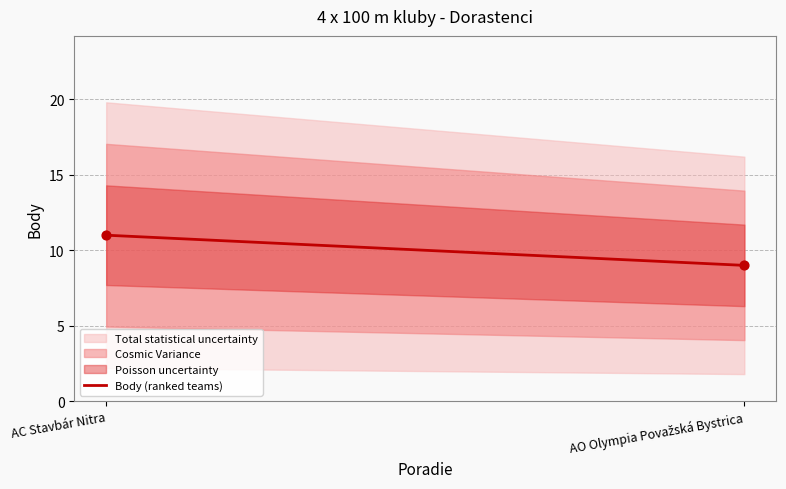

Which has a higher value, 1 or 2?

1